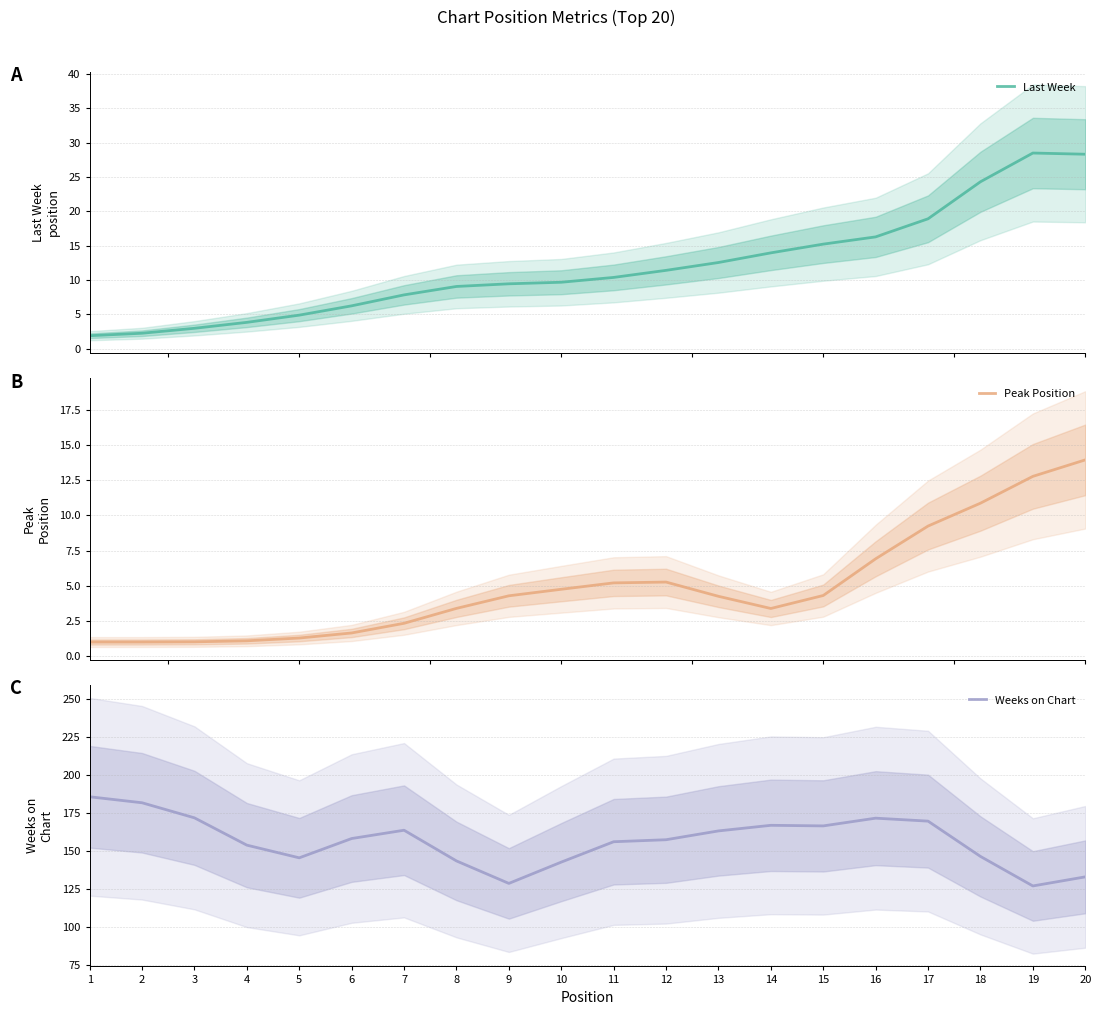

True or false: Weeks on Chart and Last Week intersect in this chart.

False